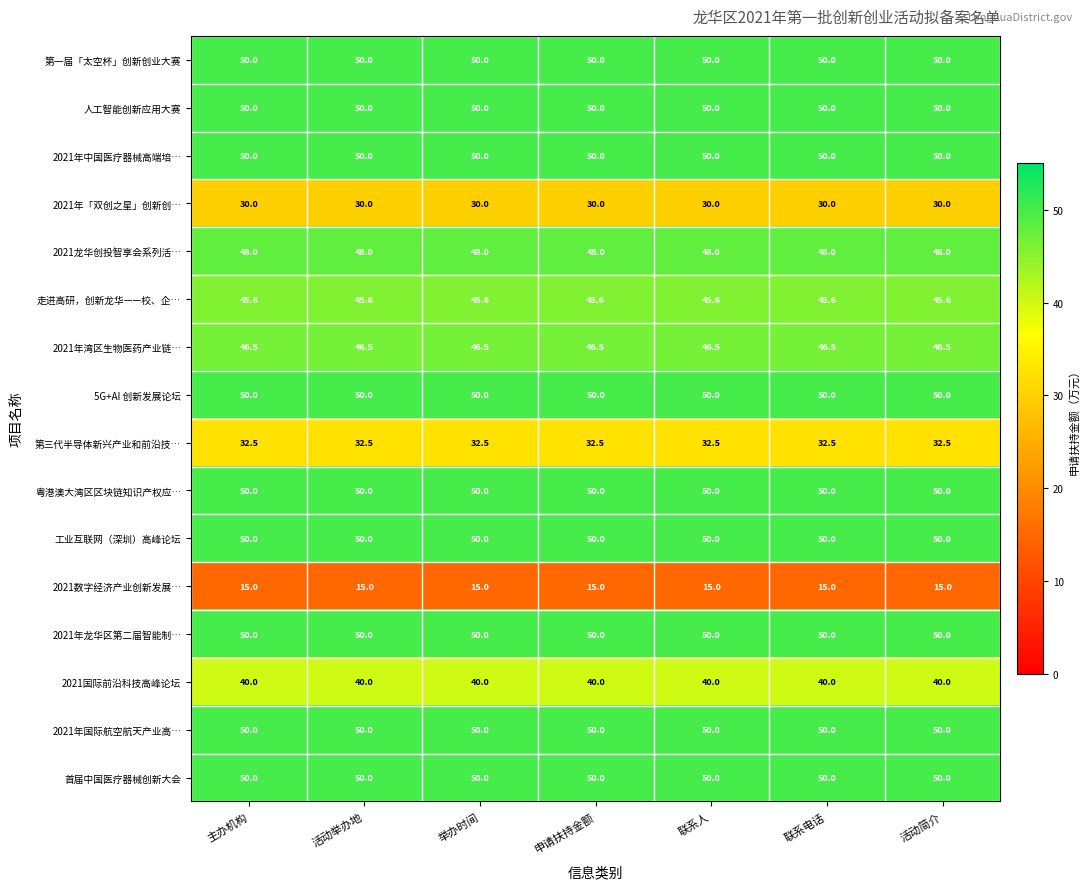

What is the average value of the 2021年「双创之星」创新创… series?

30.0